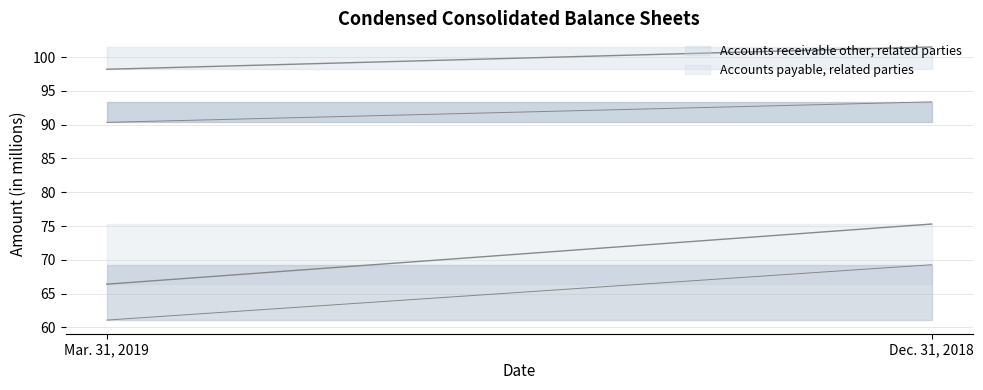

Is the value of Mar. 31, 2019 at Accounts receivable other, related parties greater than the value of Dec. 31, 2018 at Accounts payable, related parties?

Yes